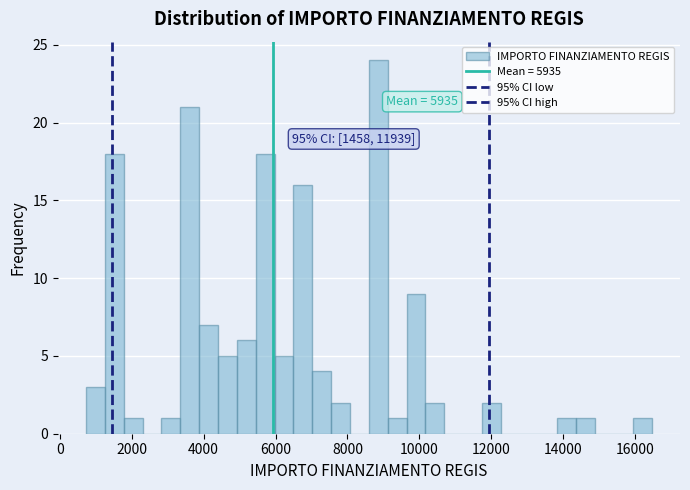

Read against the x-axis, roughly where is the centre of the tallest bar?

8800